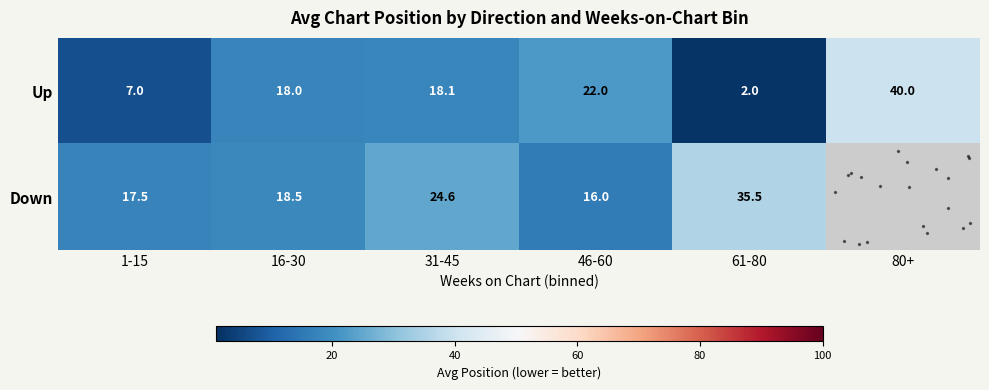

What is the spread (max minus min) of values at 46-60?

6.0